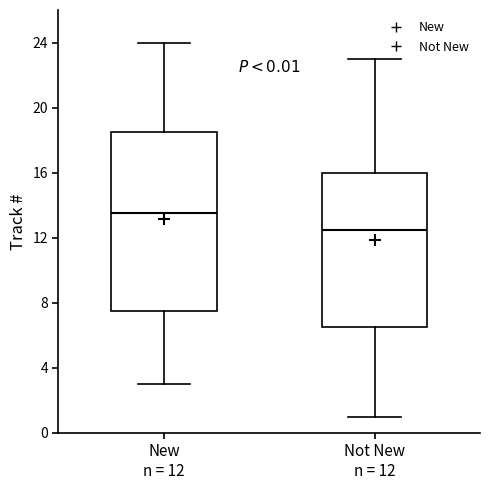

Which box is the tallest, from its lower edge to its upper edge?

New n = 12